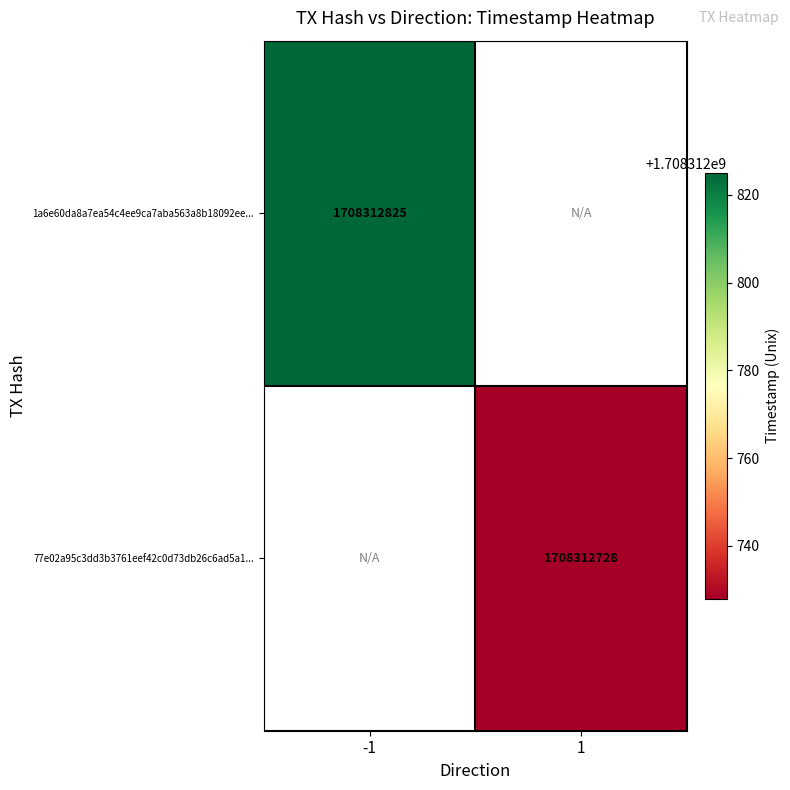

At which category does the chart reach its peak across all series?

-1